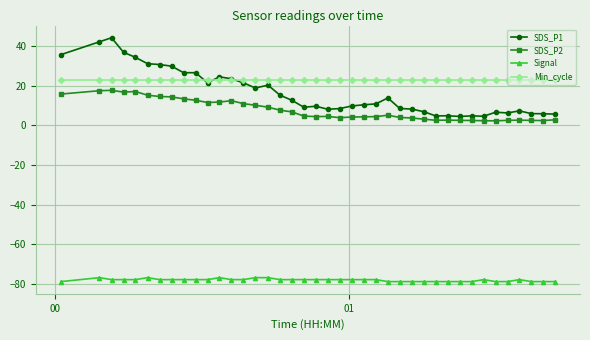

What is the value of the Min_cycle point at the 13th from the left?

23.0